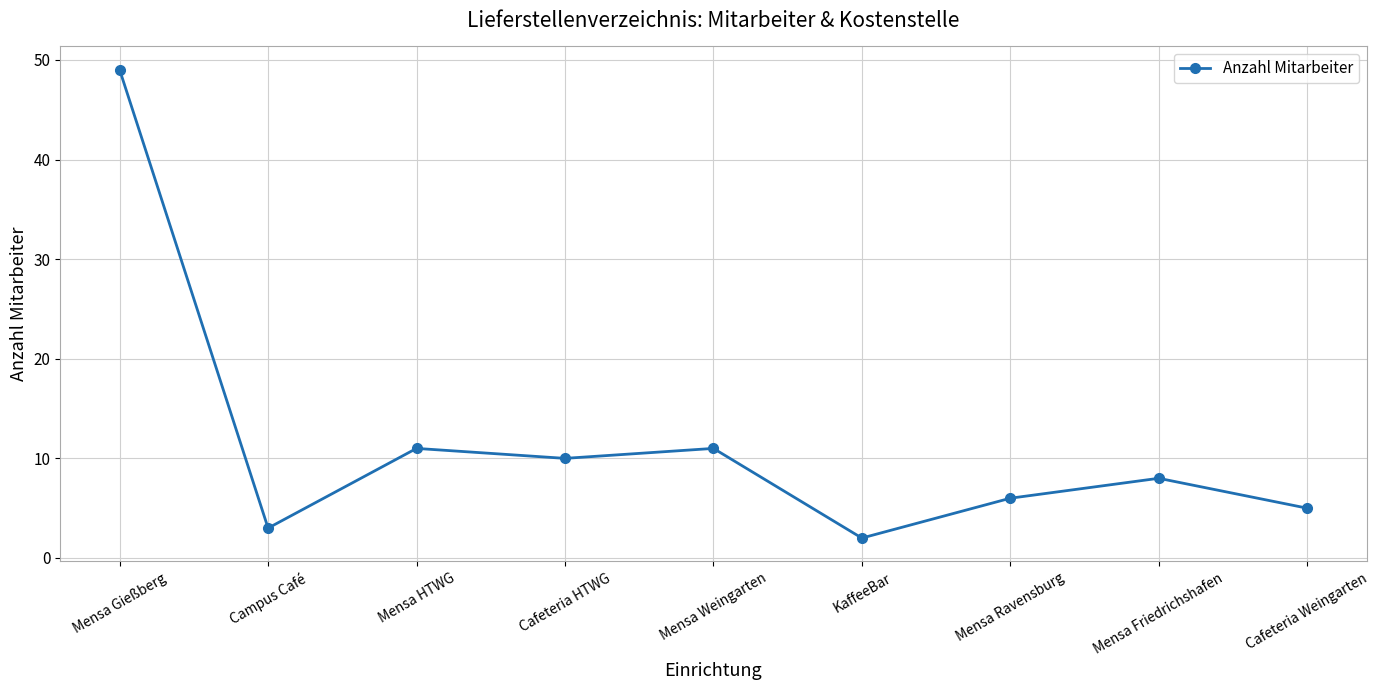

What is the smallest value displayed?

2